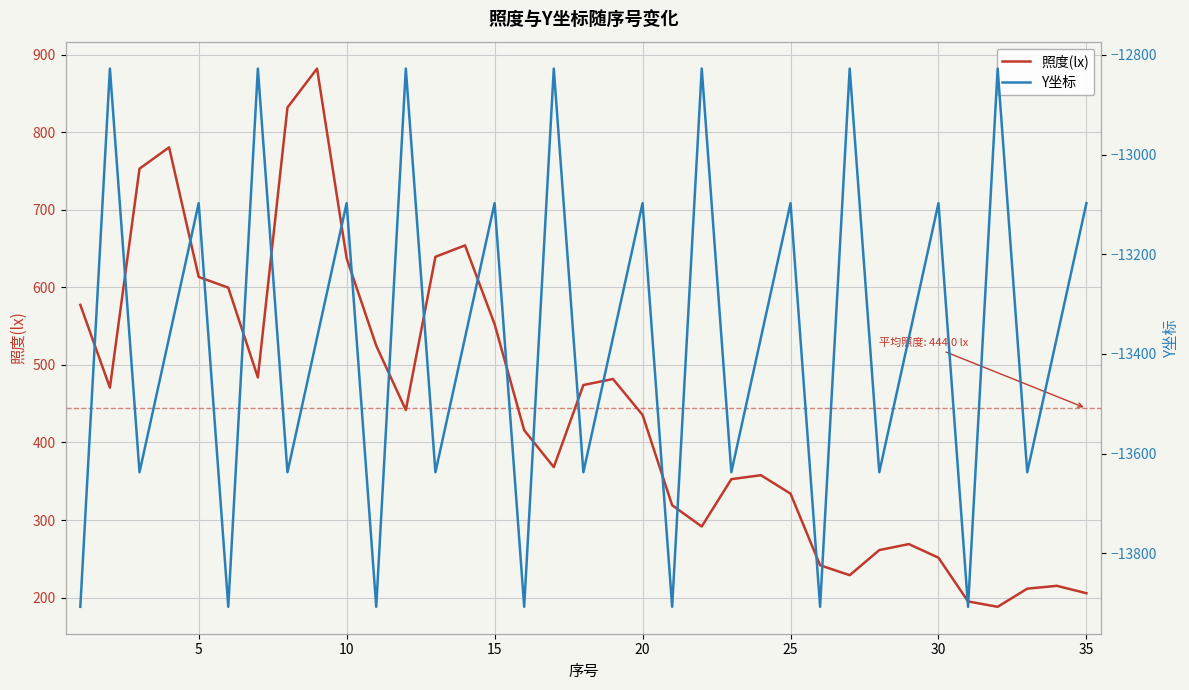

Where is the first local minimum for 照度(lx)?

2